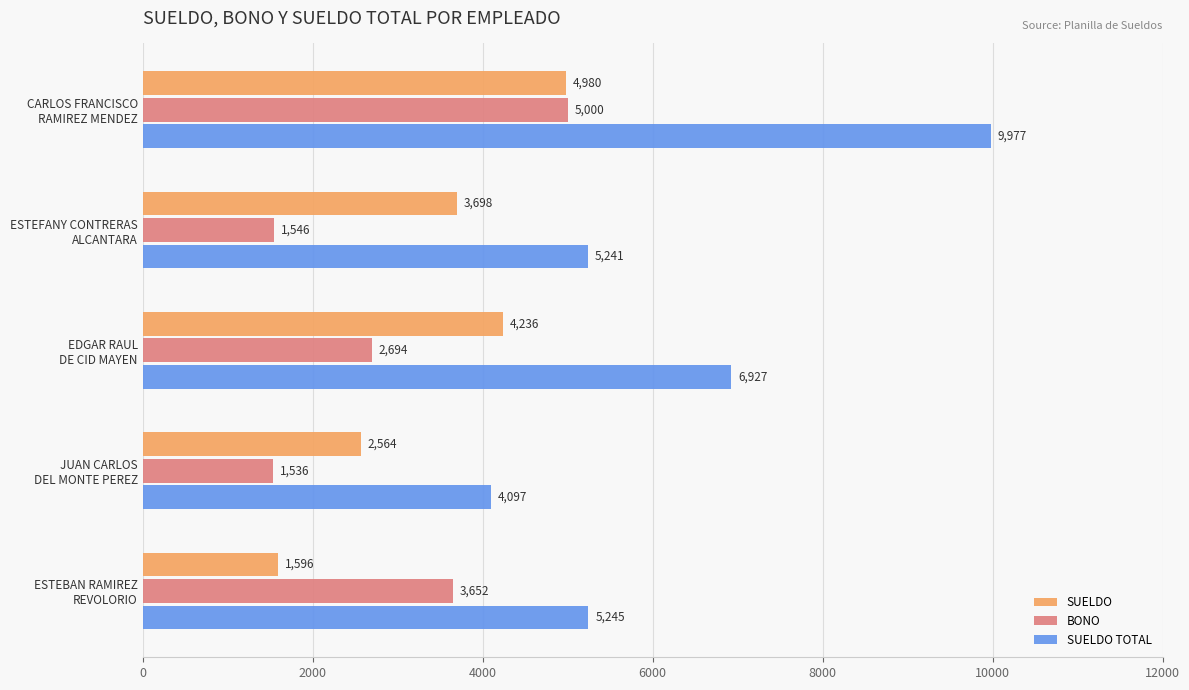

What is the average value of the SUELDO series?

3414.8